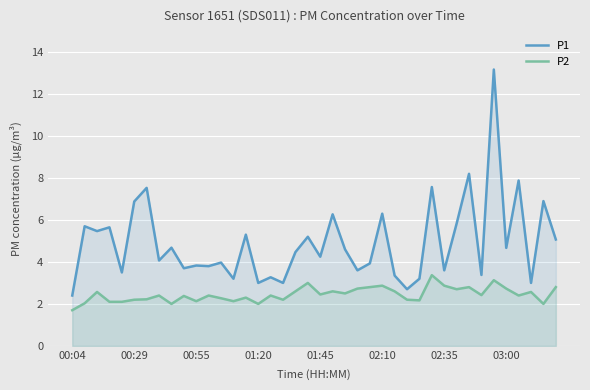

True or false: P1 and P2 cross at least once.

False